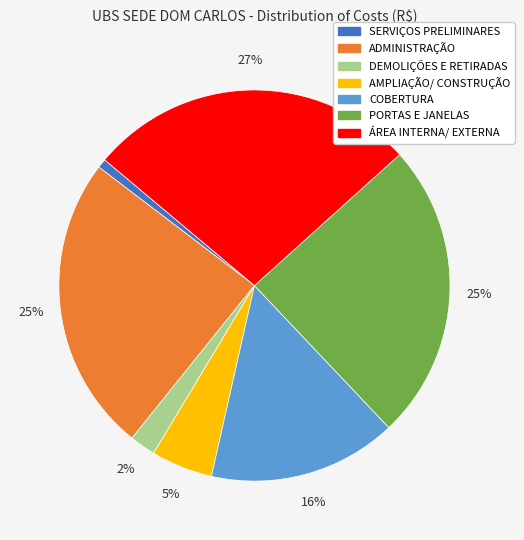

Is the sum of ÁREA INTERNA/ EXTERNA and AMPLIAÇÃO/ CONSTRUÇÃO greater than half?

No